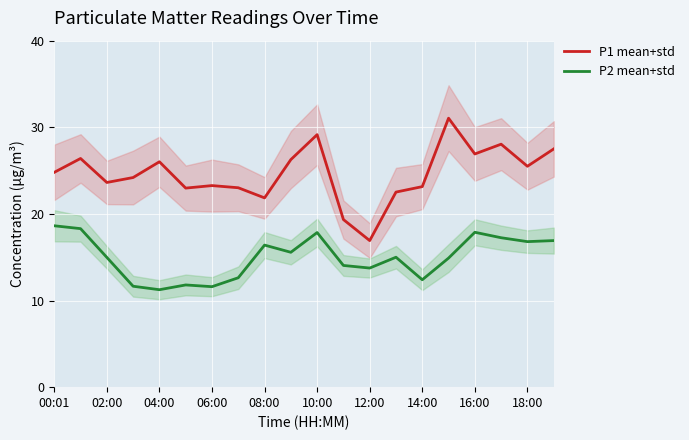

What position from the right is 11?

9